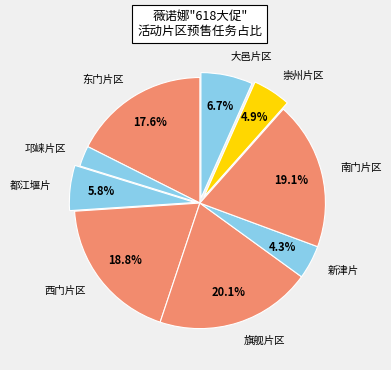

What percentage is the 东门片区 slice, to the nearest percent?

18%